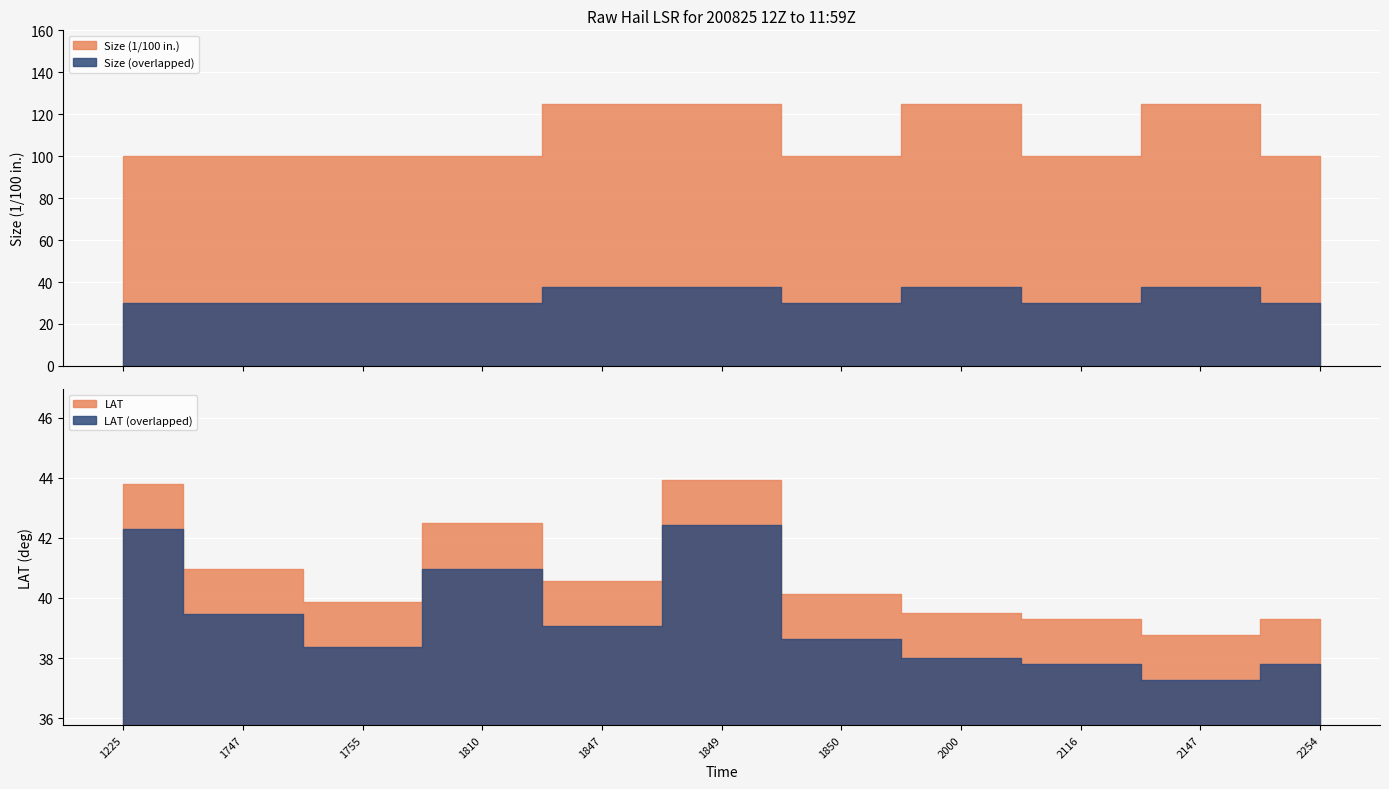

What is the maximum value shown in the chart?

125.0